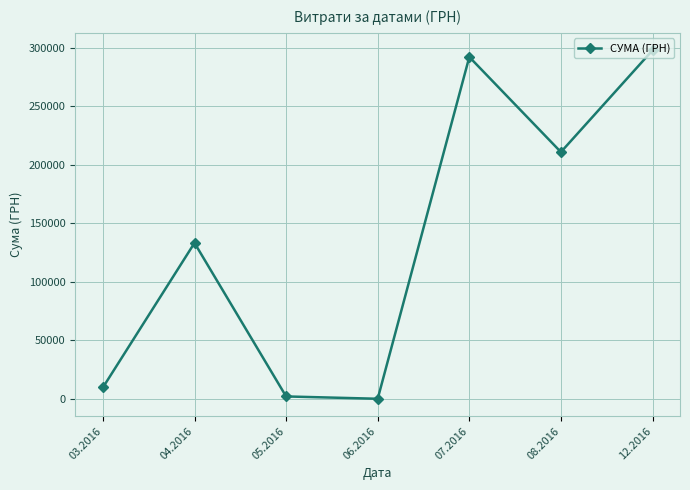

What is the change in value from 03.2016 to 12.2016?

+287933.0